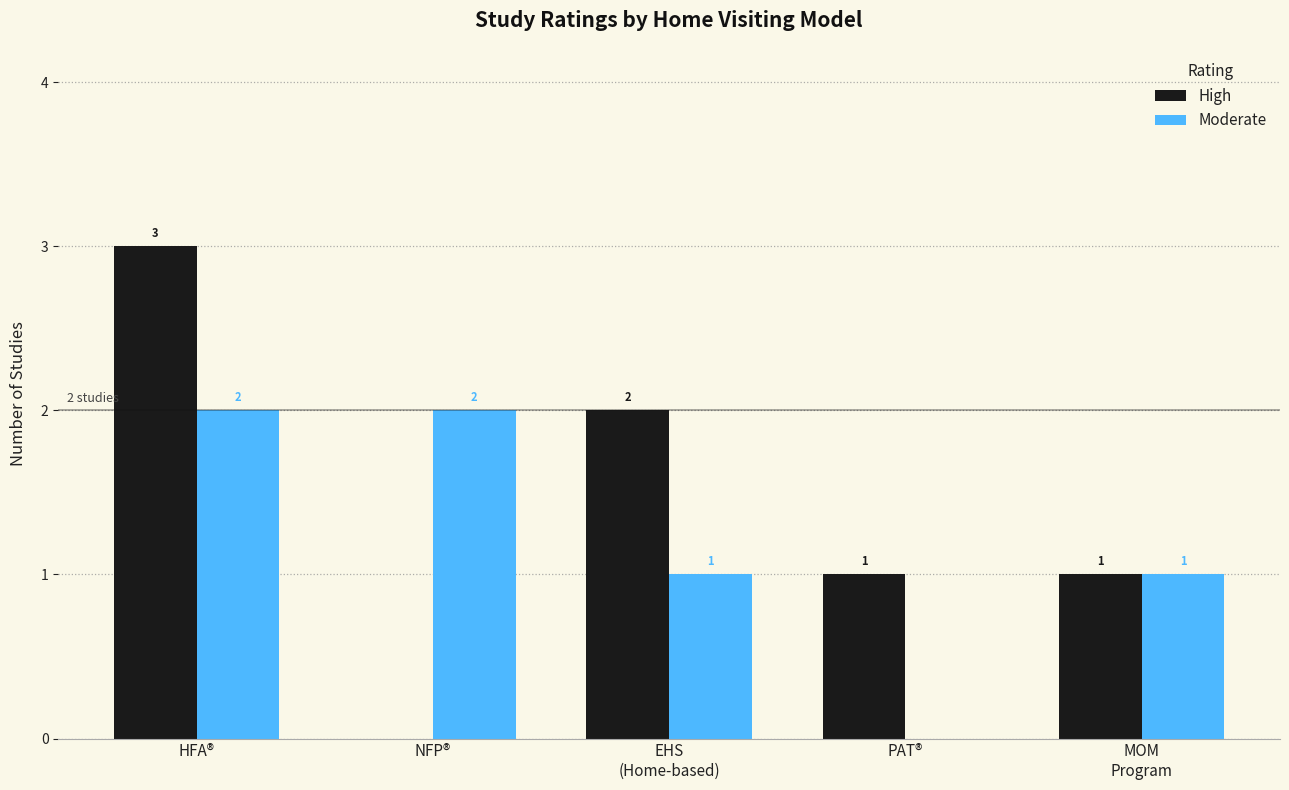

Read the High value at EHS
(Home-based).

2